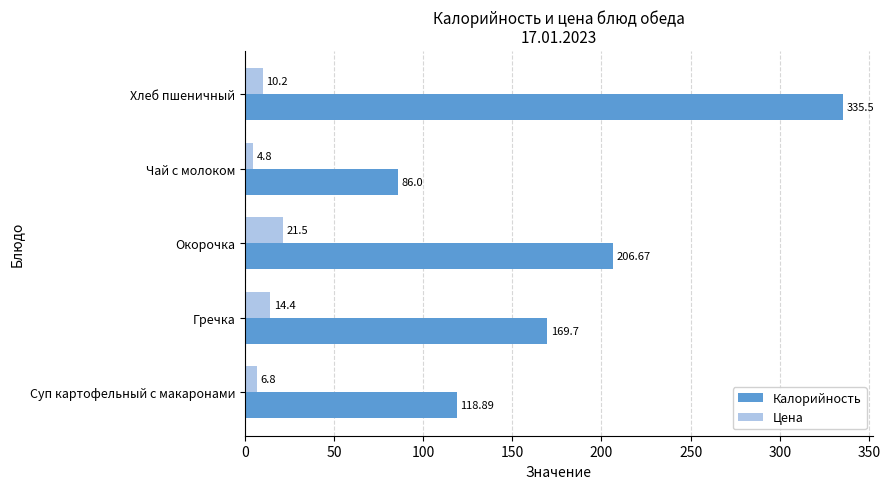

What is the average value of the Цена series?

11.5